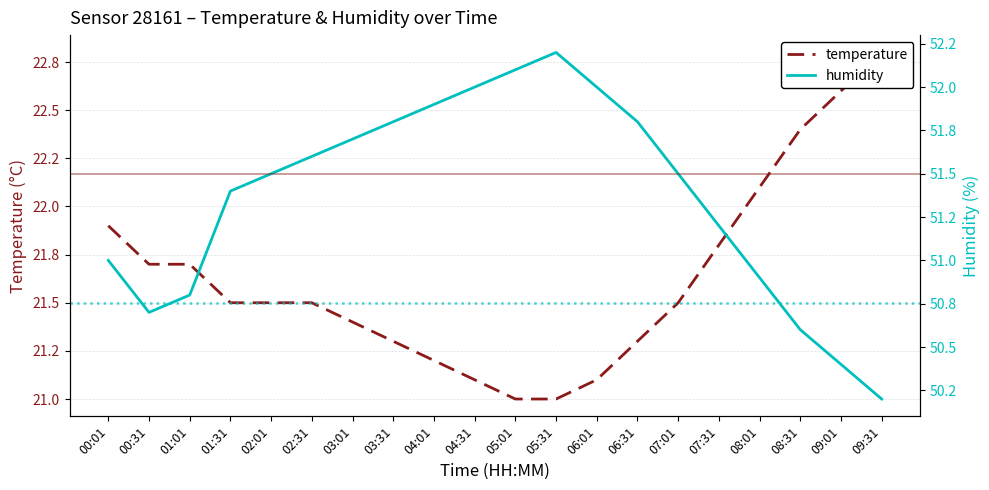

In humidity, how many points are higher than both neighbors (excluding endpoints)?

1